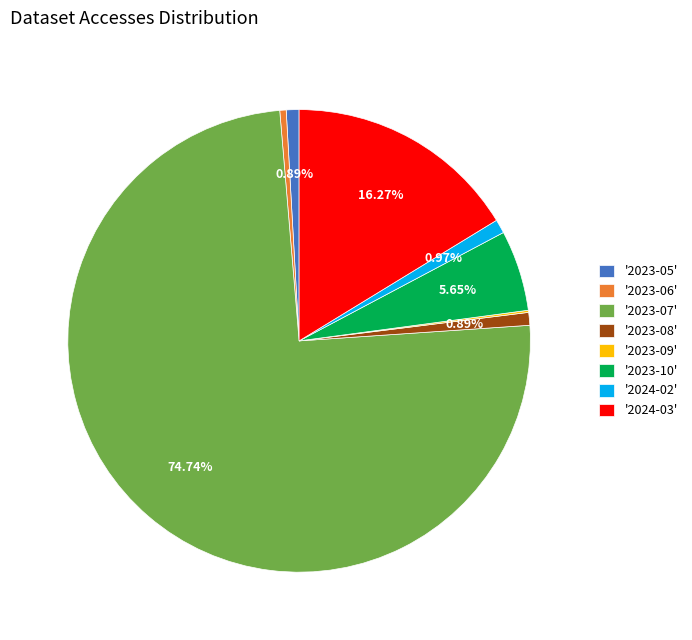

Do '2024-02' and '2023-08' together represent more than half of the pie?

No